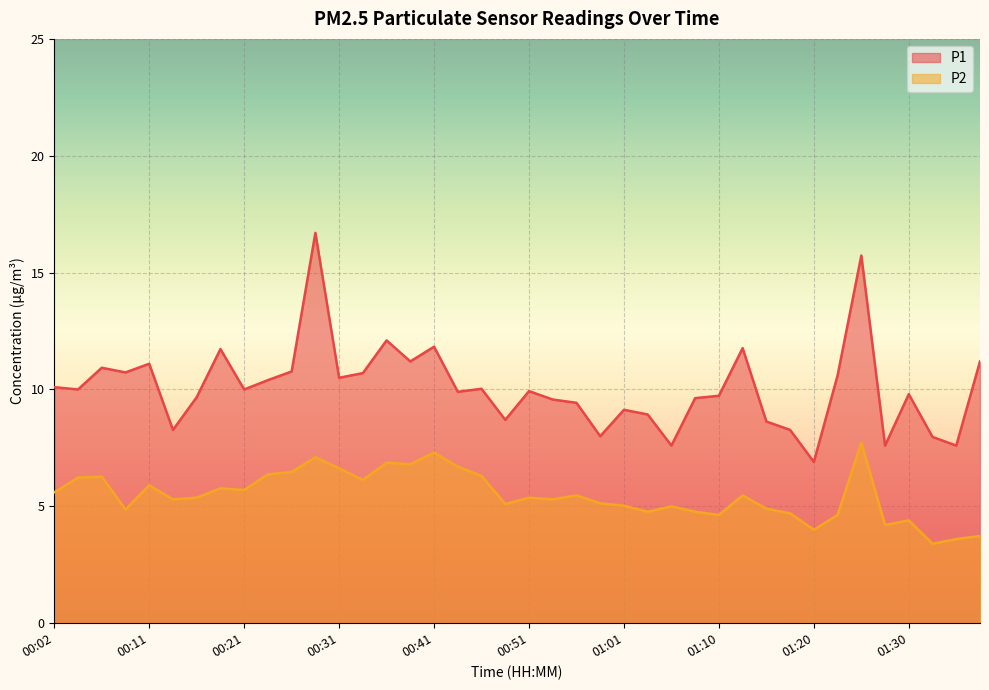

What are all the series names shown in the legend?

P1, P2